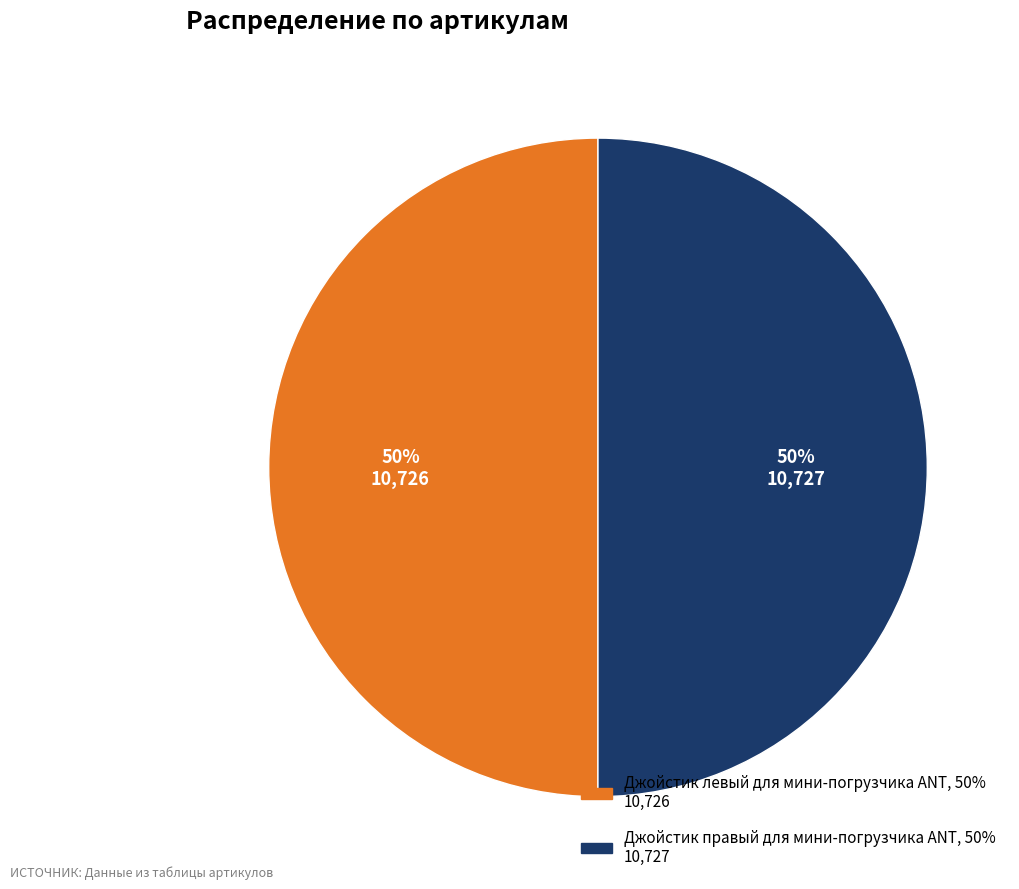

The Джойстик правый для мини-погрузчика ANT slice represents 50% of the pie. True or false?

True